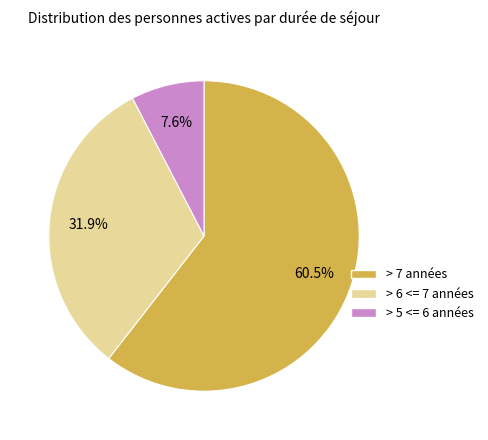

Is there any slice that represents more than half of the pie?

Yes